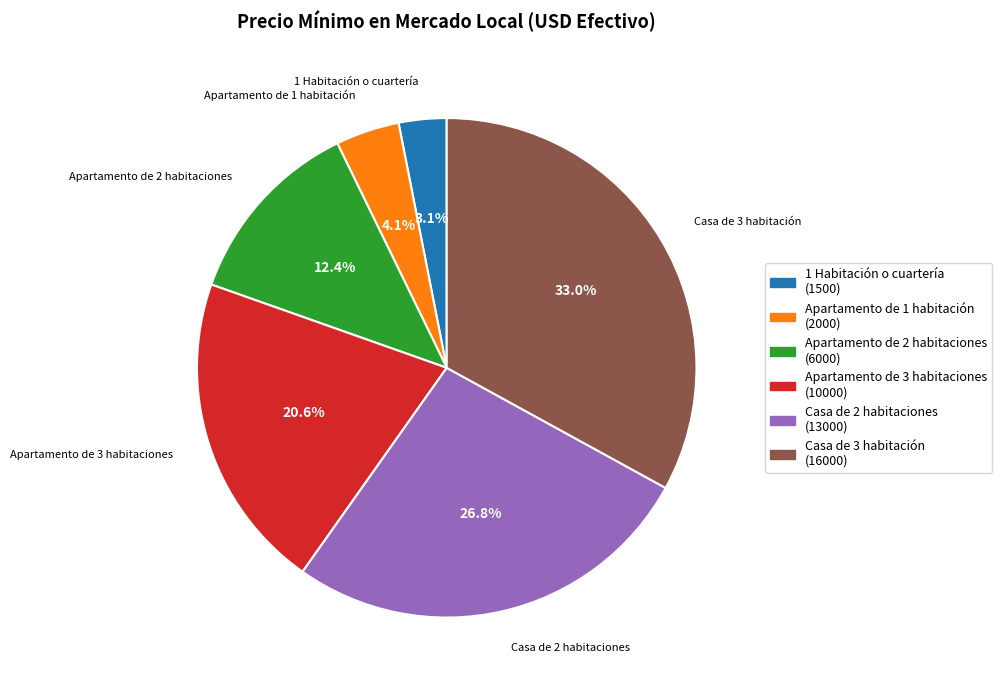

Does Apartamento de 2 habitaciones account for over 50% of the chart?

No